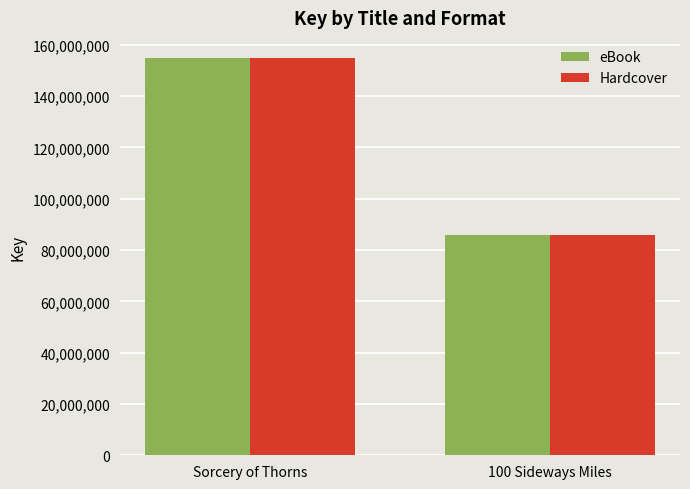

Which category has the highest value in the eBook series?

Sorcery of Thorns